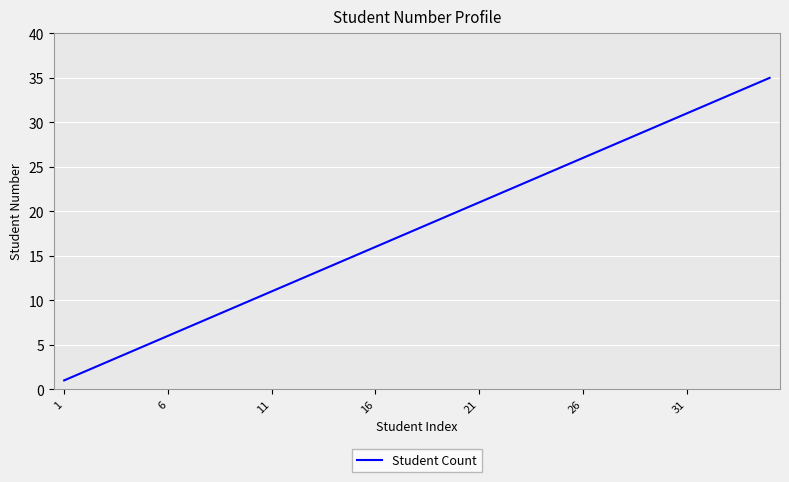

What is the difference between the maximum and minimum values?

34